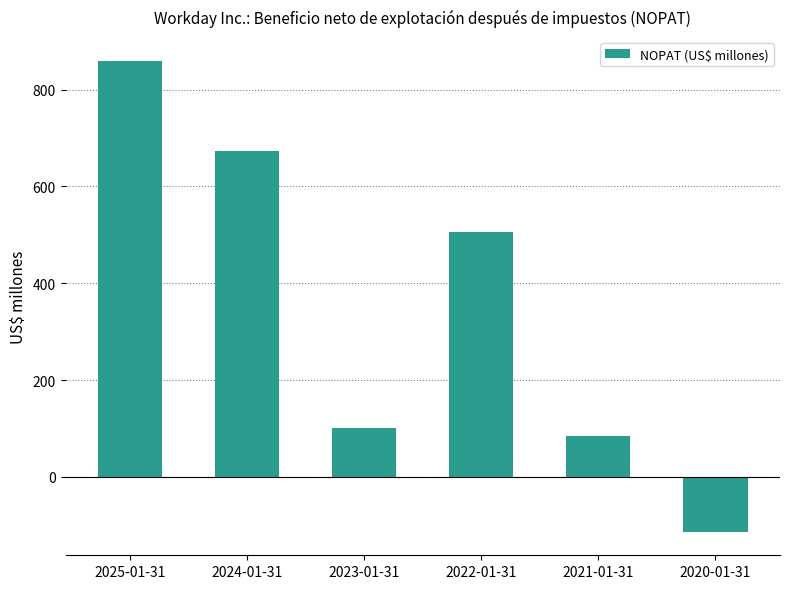

What is the approximate value at 2023-01-31?

102